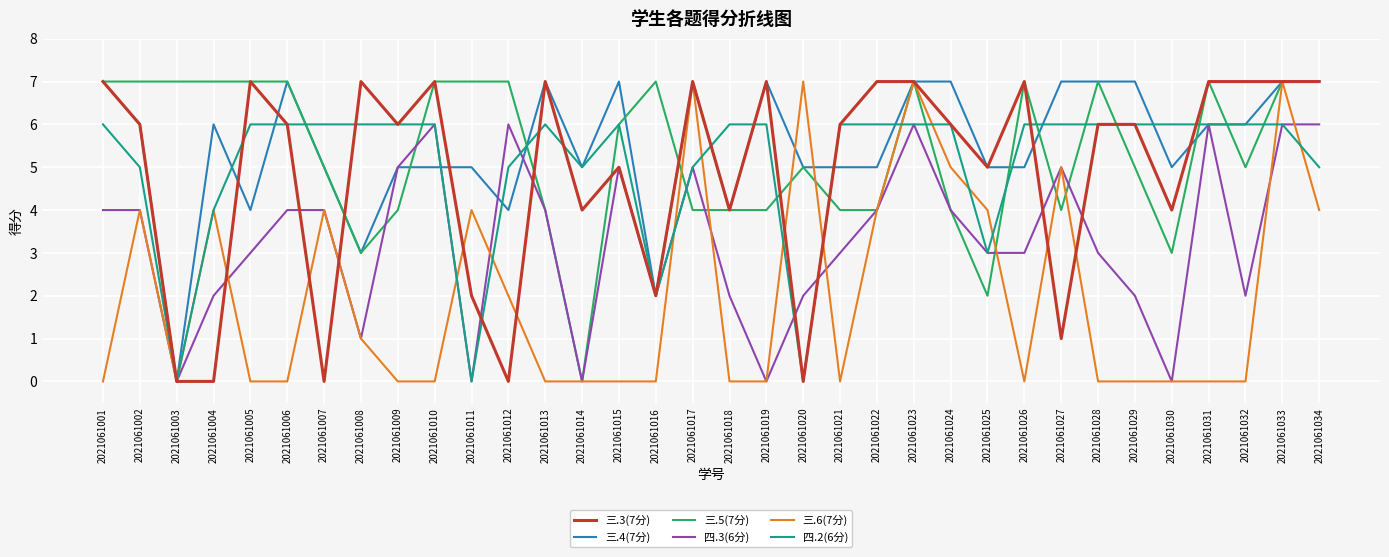

What is the difference between the second highest and second lowest values in the 三.6(7分) series?

7